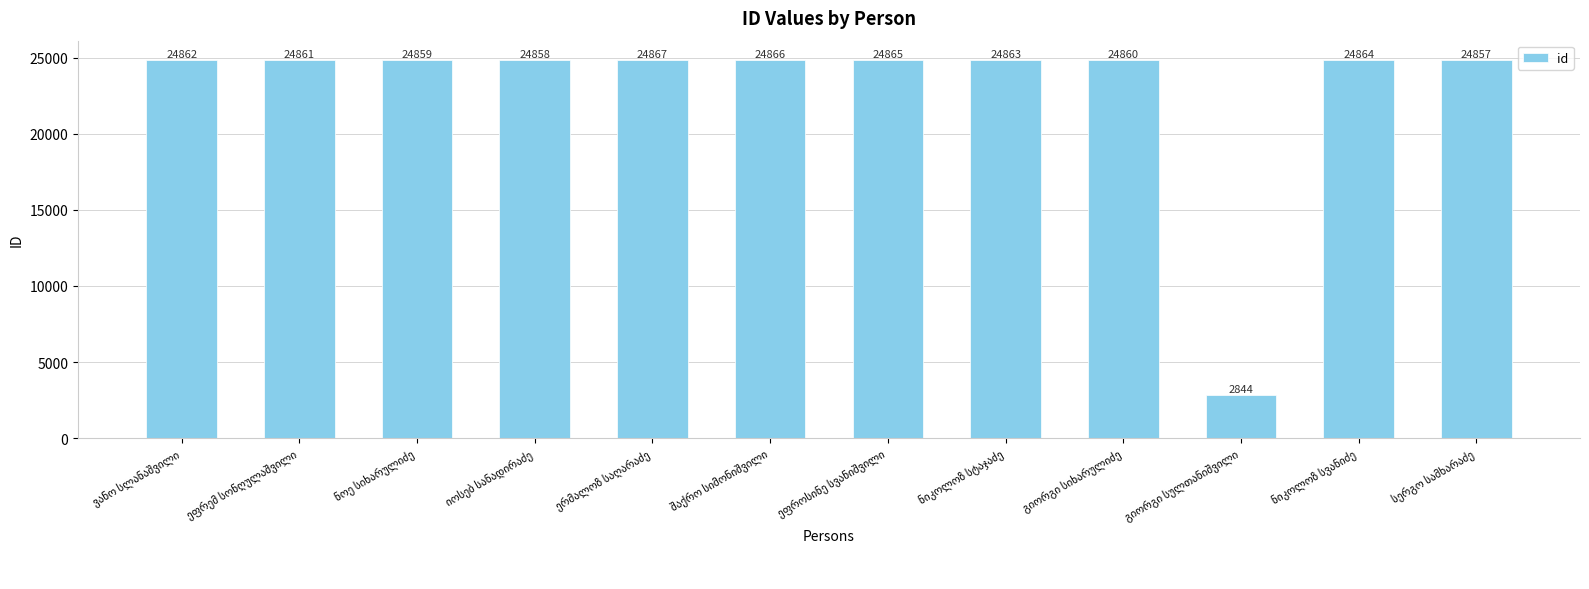

What is the sum of all values?

276326